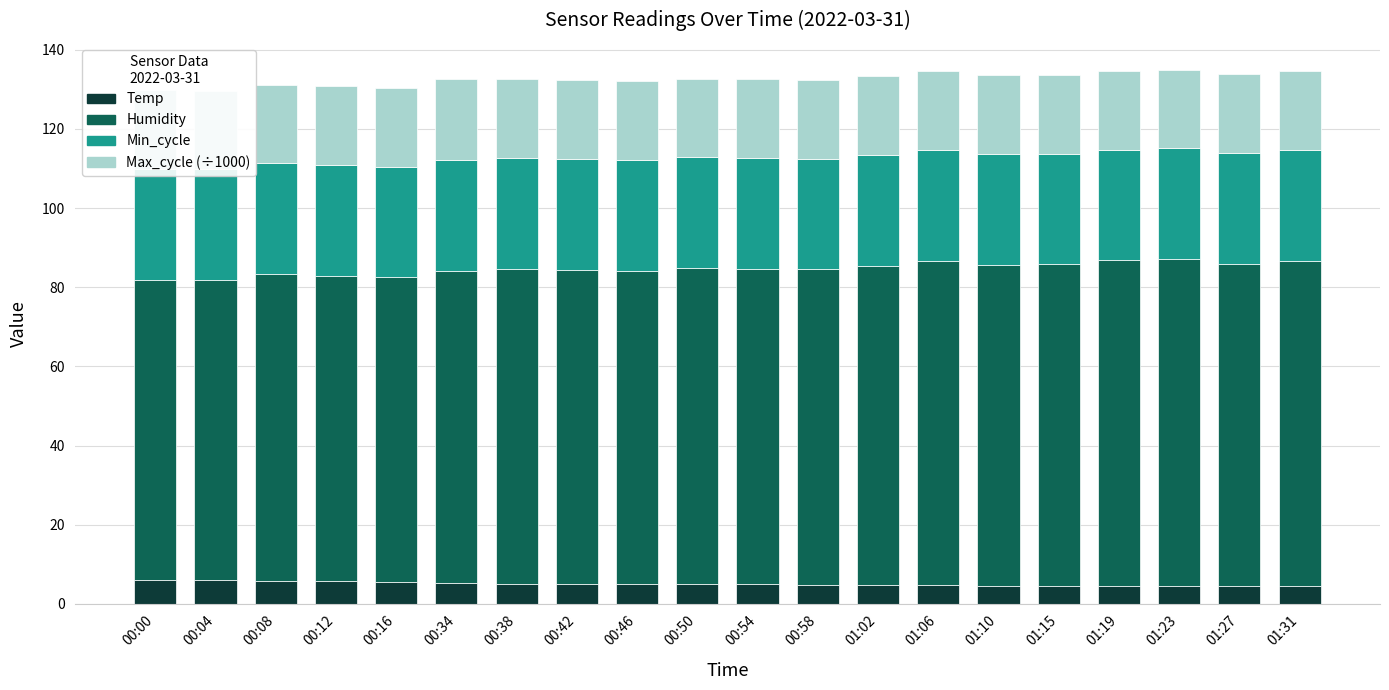

True or false: Humidity has a value of 121.1 at 00:34.

False